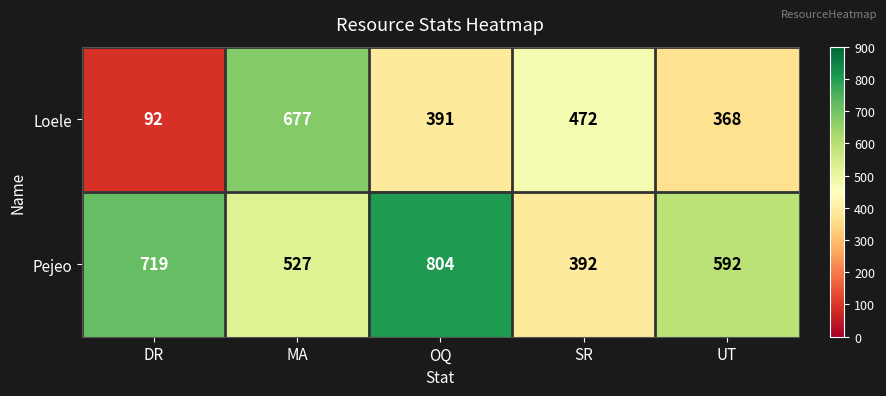

The value of Pejeo at UT is 592. True or false?

True